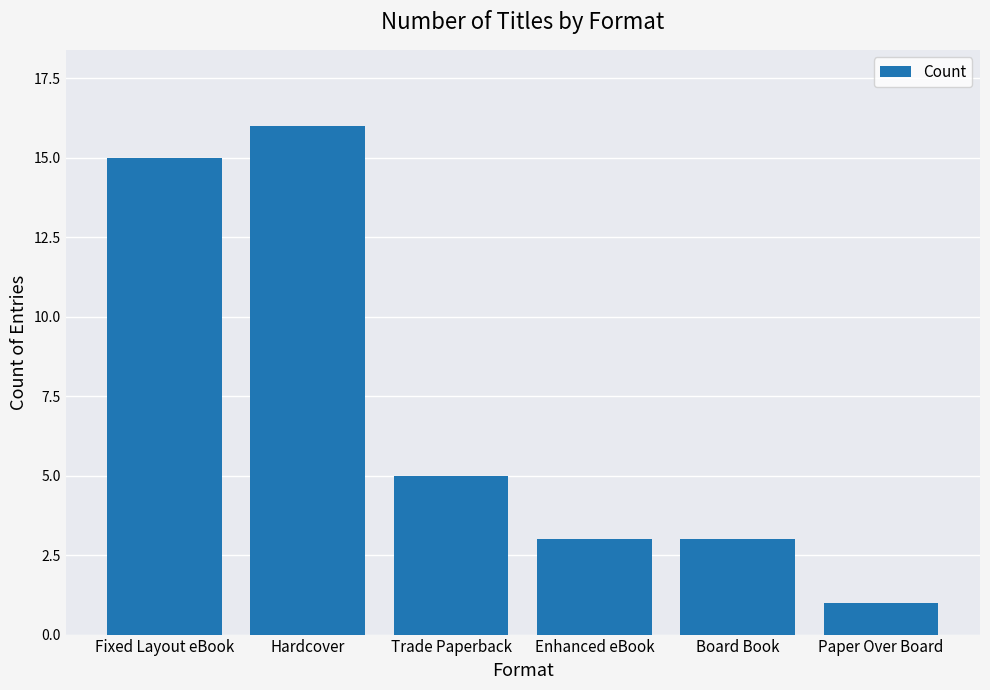

What is the minimum value shown in the chart?

1